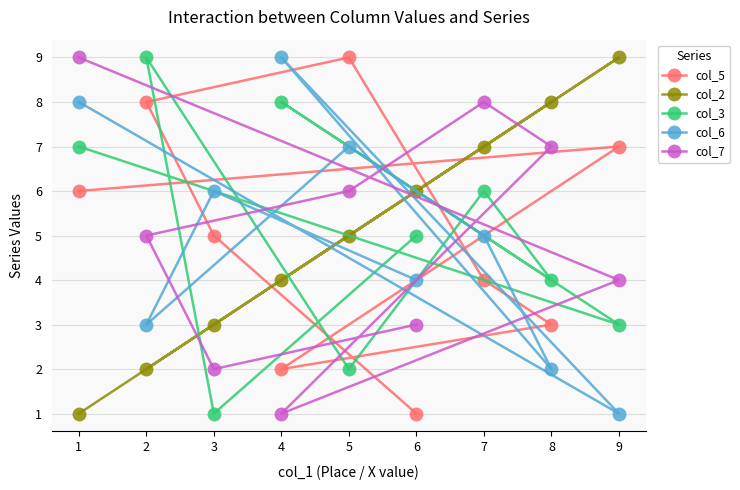

Reading right to left, list all the values displayed in this chart.

col_5: 9=7	8=3	7=4	6=1	5=9	4=2	3=5	2=8	1=6
col_2: 9=9	8=8	7=7	6=6	5=5	4=4	3=3	2=2	1=1
col_3: 9=3	8=4	7=6	6=5	5=2	4=8	3=1	2=9	1=7
col_6: 9=1	8=2	7=5	6=4	5=7	4=9	3=6	2=3	1=8
col_7: 9=4	8=7	7=8	6=3	5=6	4=1	3=2	2=5	1=9